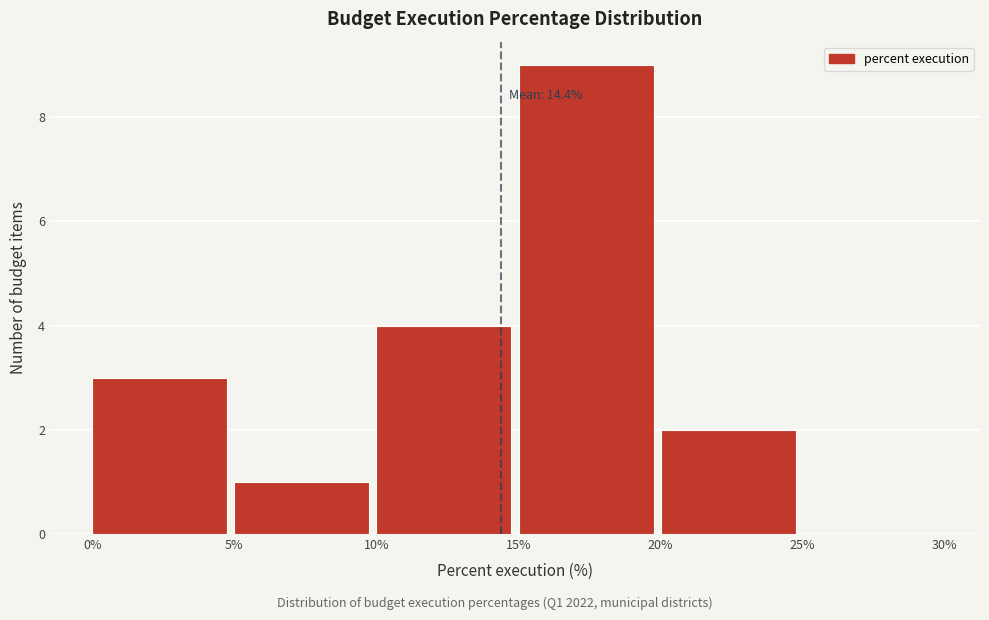

Which range on the x-axis has the tallest bar?

15% to 20%